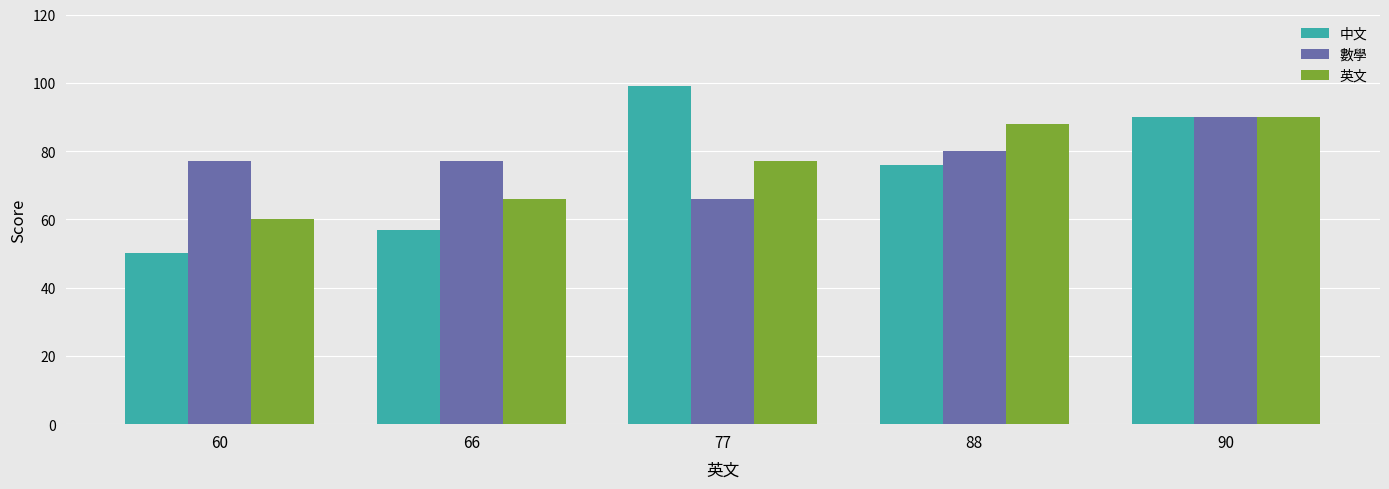

Which label corresponds to the largest value in the chart?

77